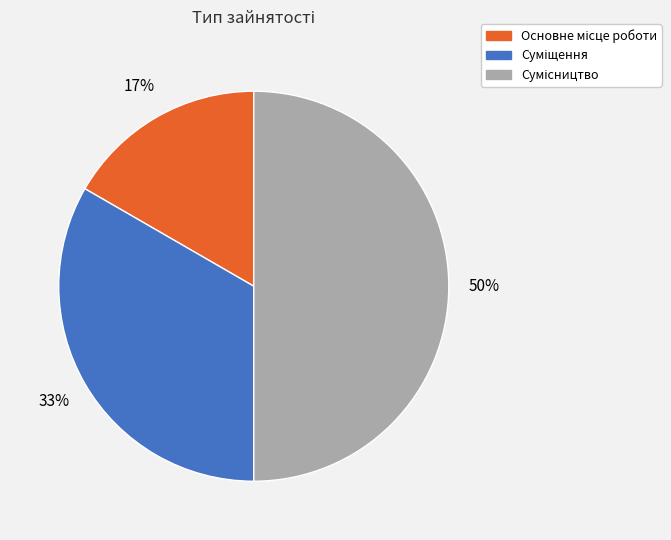

To the nearest percent, what is the difference between the largest and smallest slice percentages?

33%